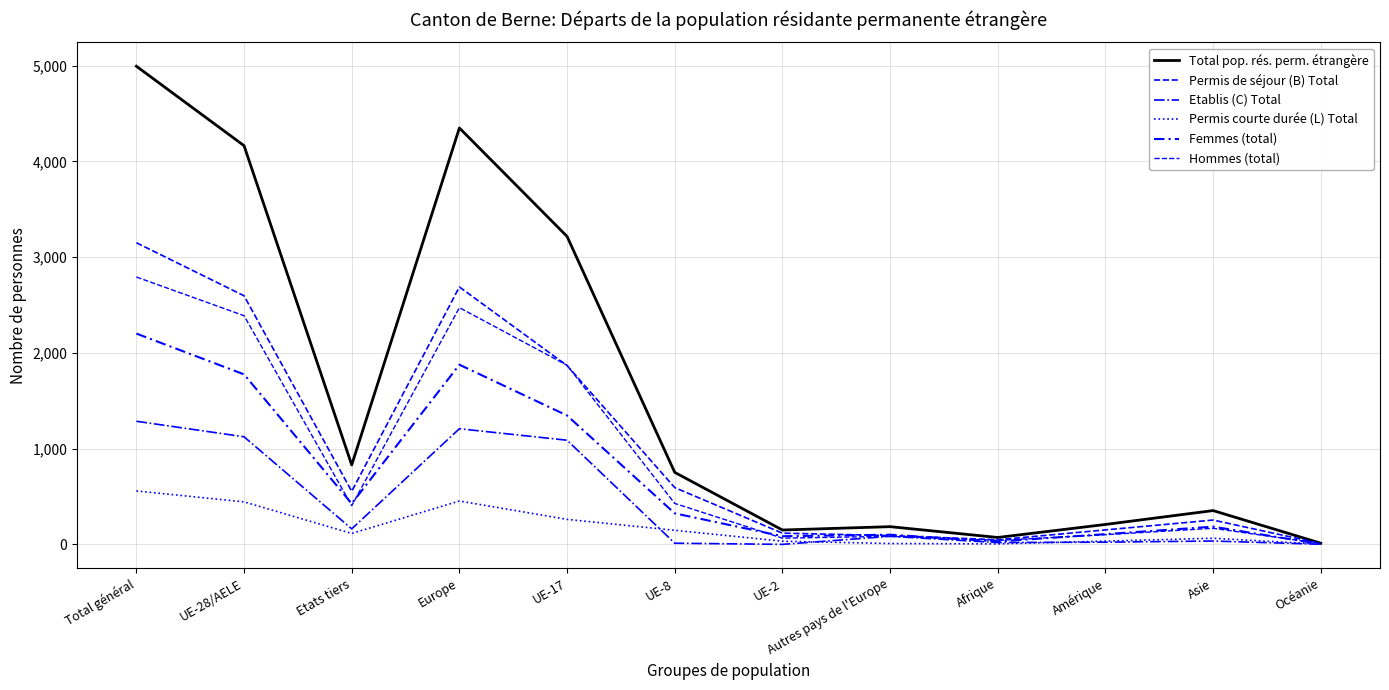

What is the difference between the Permis de séjour (B) Total values at UE-8 and Total général?

2558